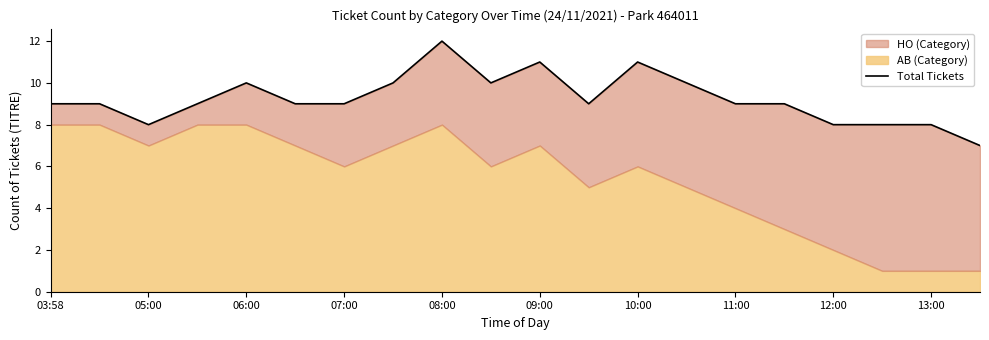

Does the chart display data point markers on the line(s)?

No